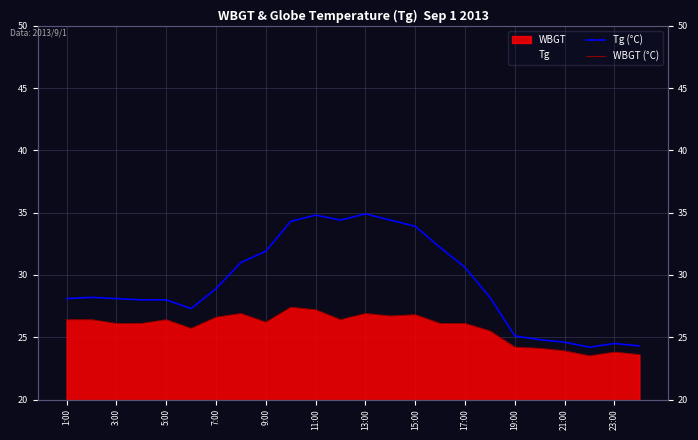

What position from the right is 15:00?

10